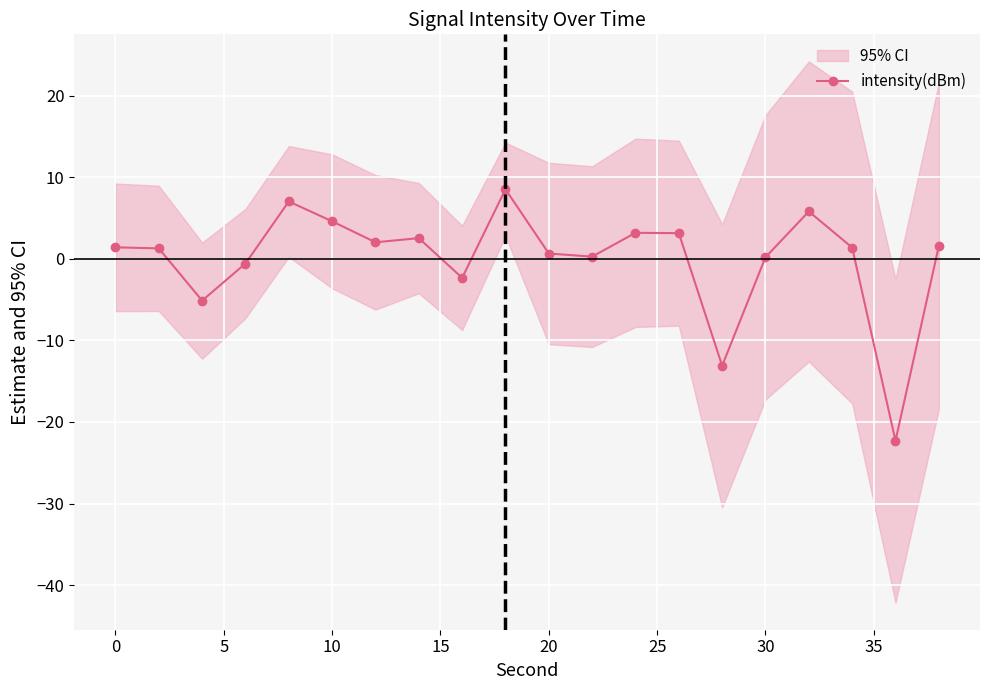

How many values exceed 1?

12